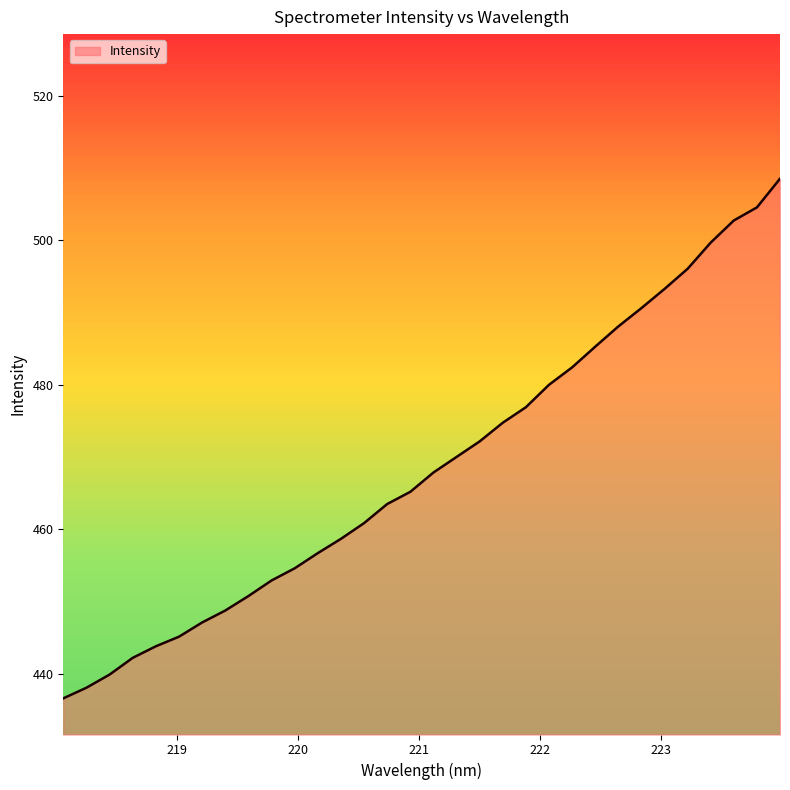

Does the chart display data point markers on the line(s)?

No